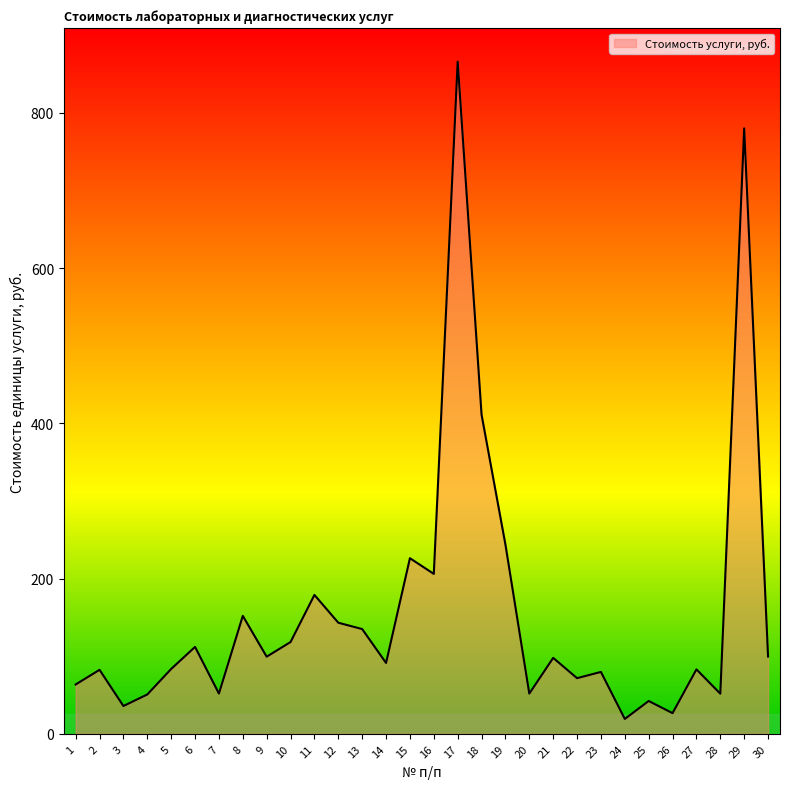

What is the greatest value displayed?

866.1